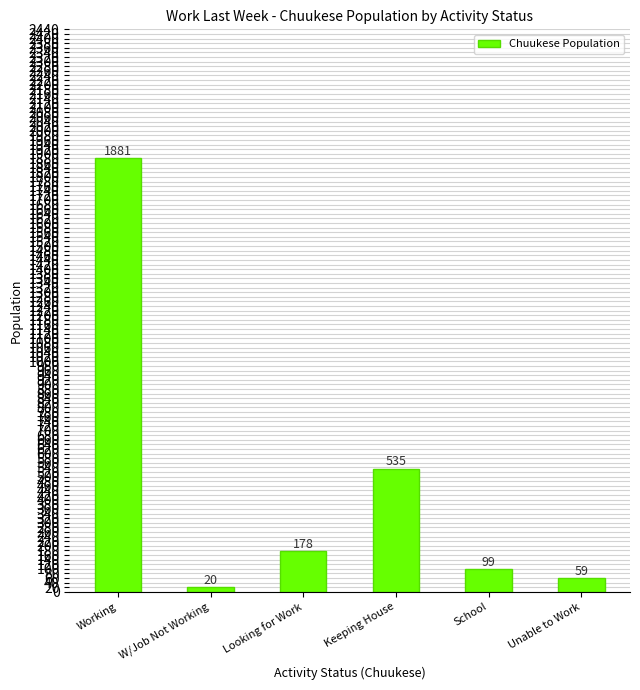

Which label corresponds to the largest value in the chart?

Working